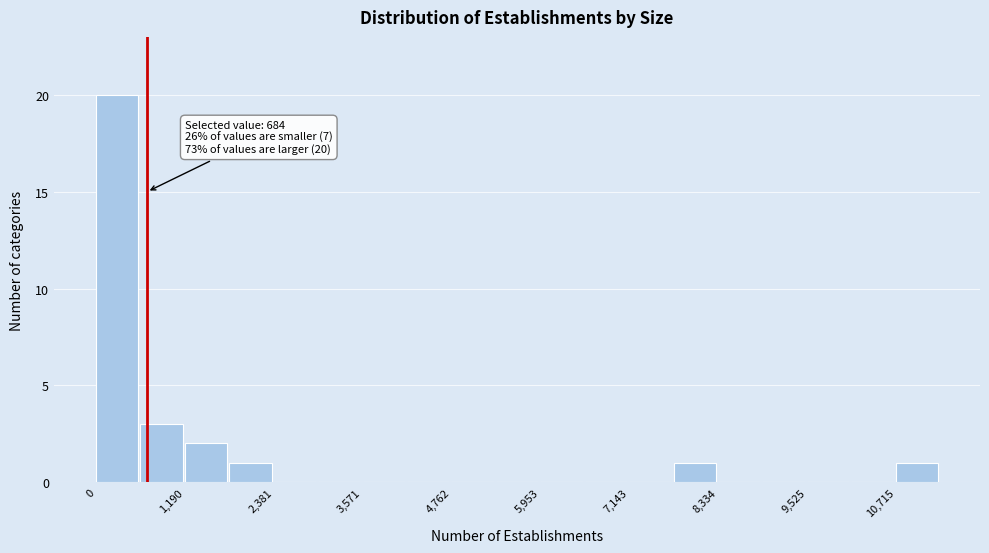

Around what value on the x-axis is the tallest bar? Give the approximate position of its centre, as read against the axis.

200